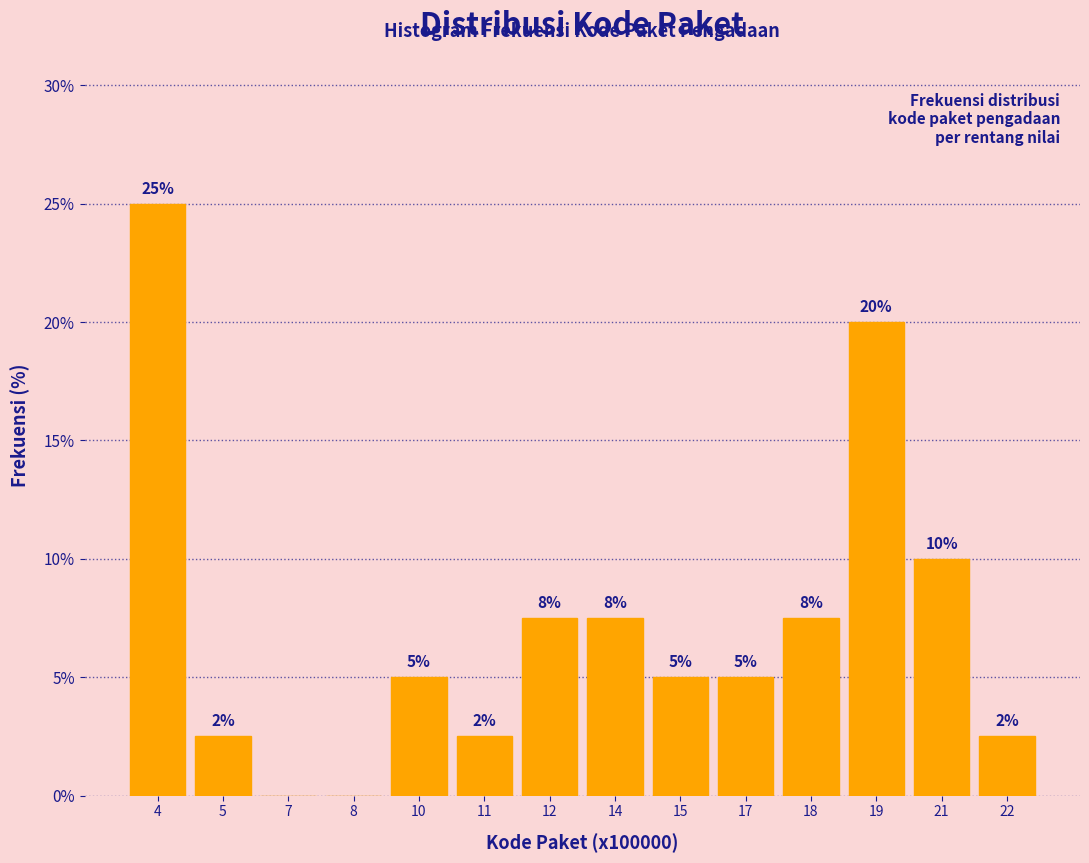

Approximately how many times larger is the value at 15 compared to 10?

1.0